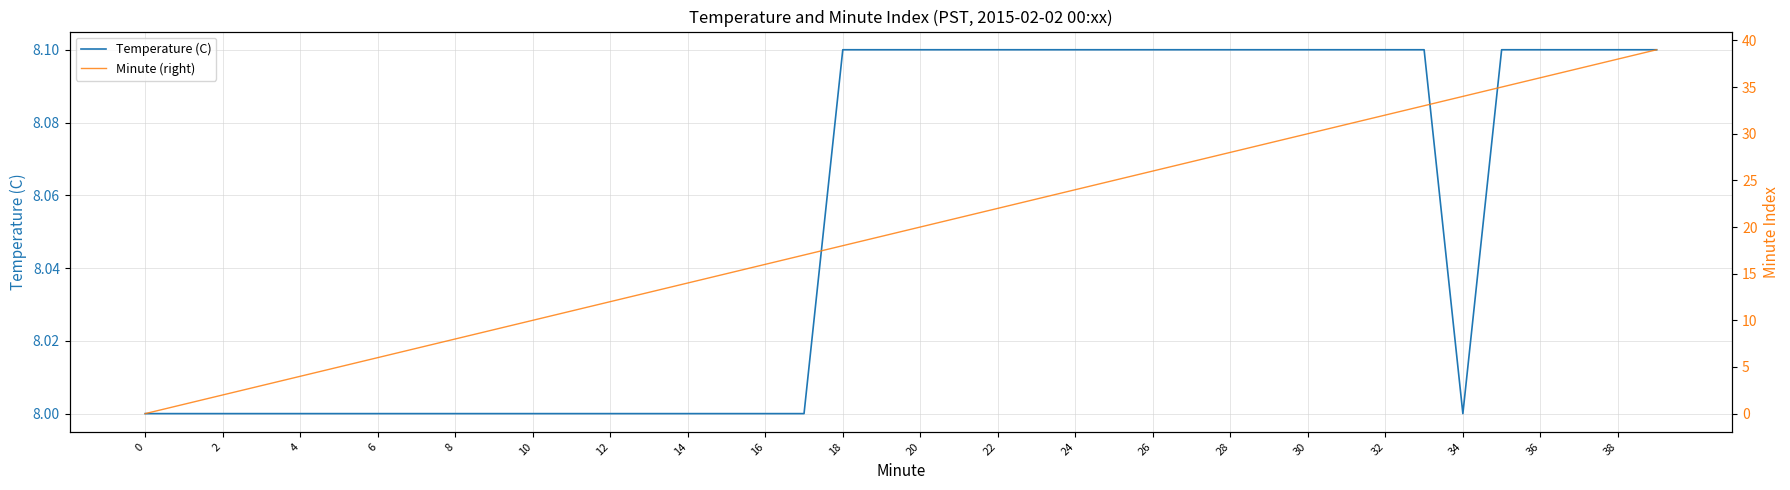

How many distinct data groups are displayed?

2